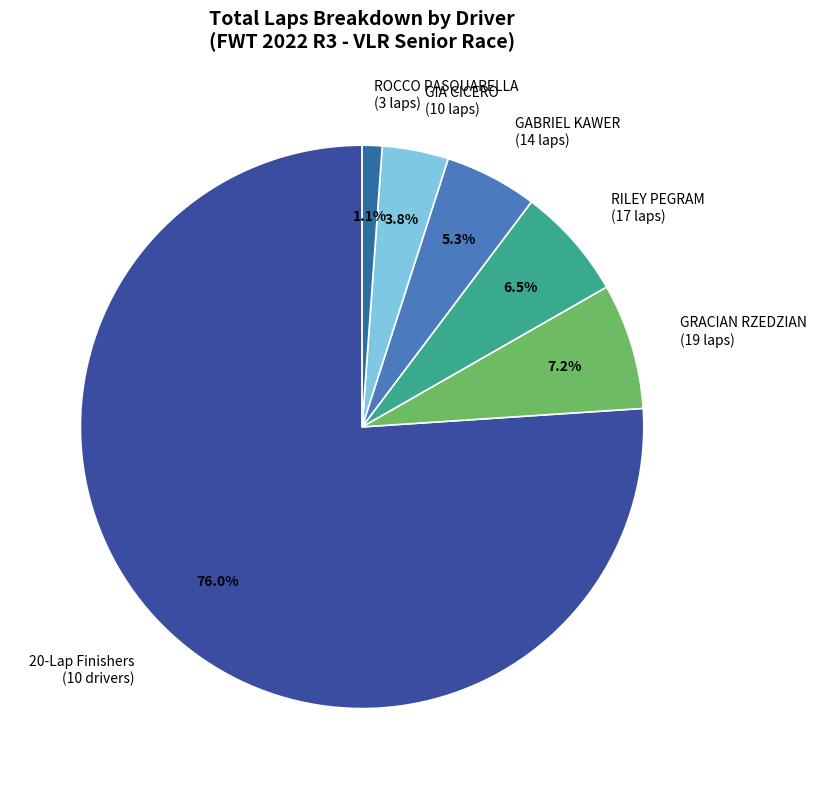

Which has a higher value, 20-Lap Finishers (10 drivers) or GRACIAN RZEDZIAN (19 laps)?

20-Lap Finishers (10 drivers)